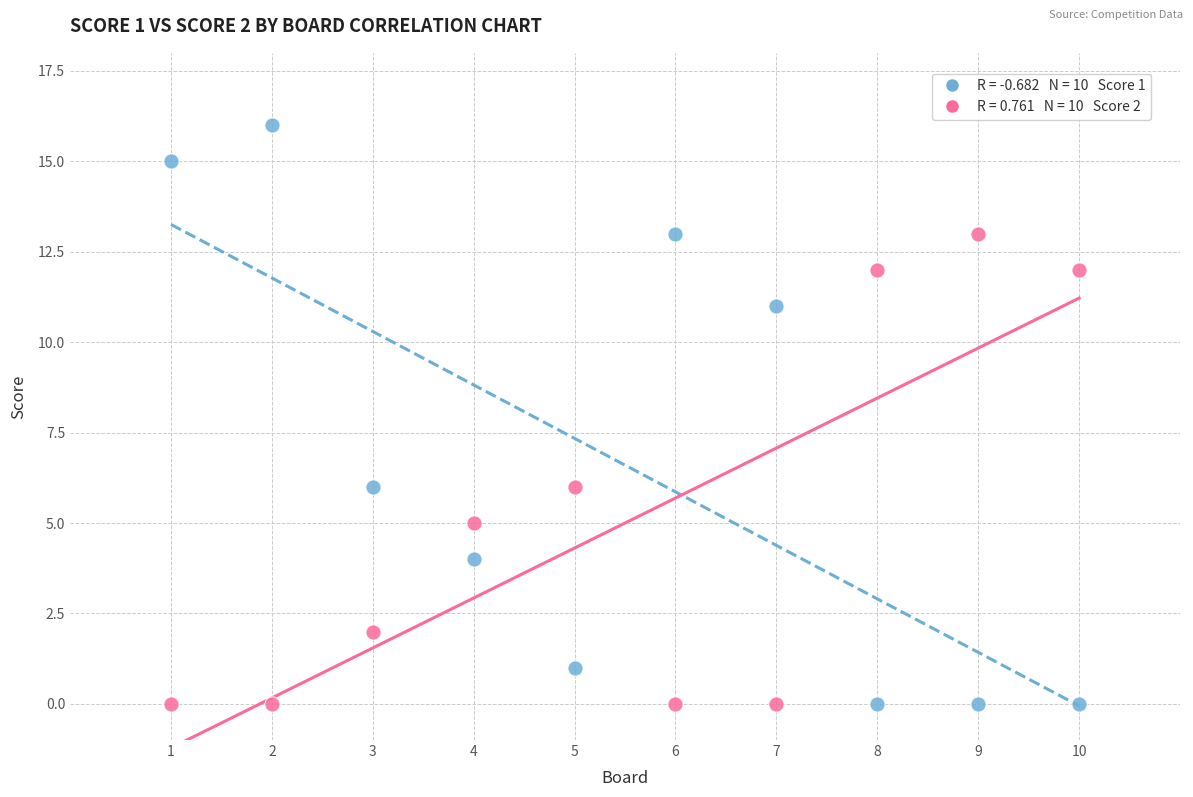

Across all data points, what is the range of X values (max minus min)?

9